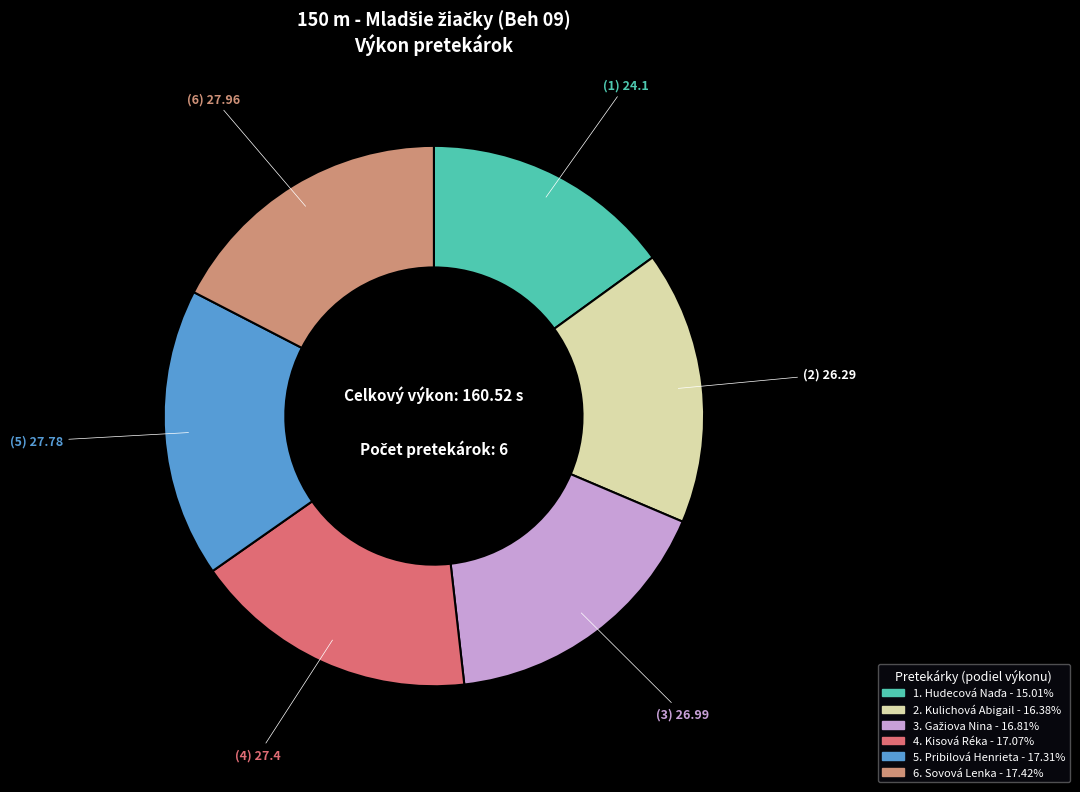

Is there any slice that represents more than half of the pie?

No